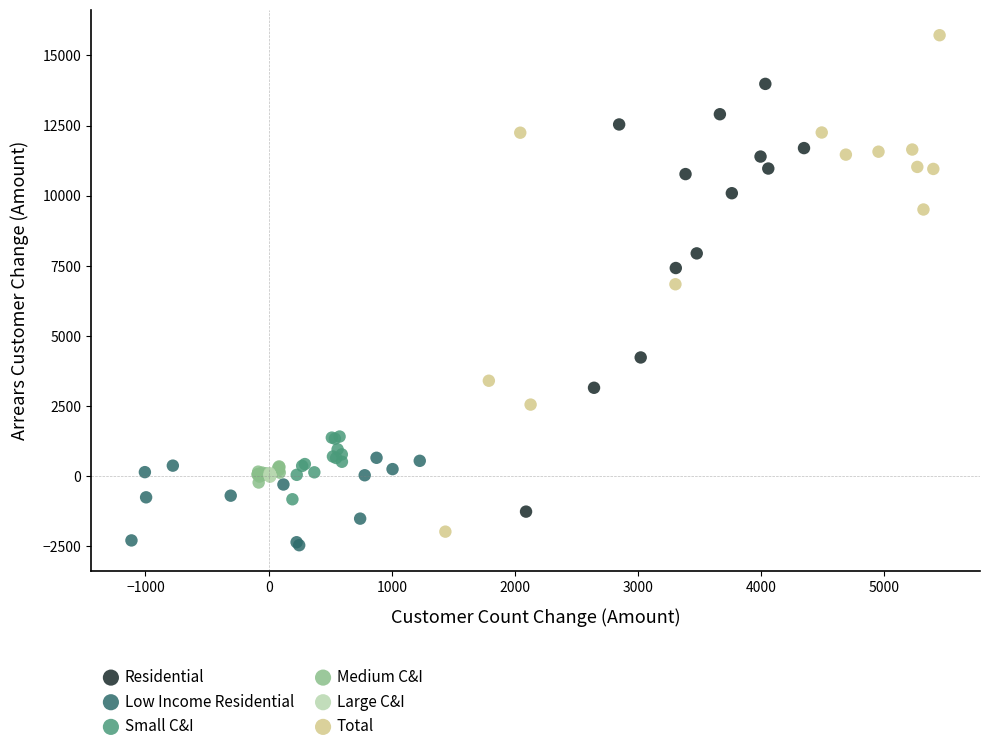

Which series has the widest spread of Y values?

Total